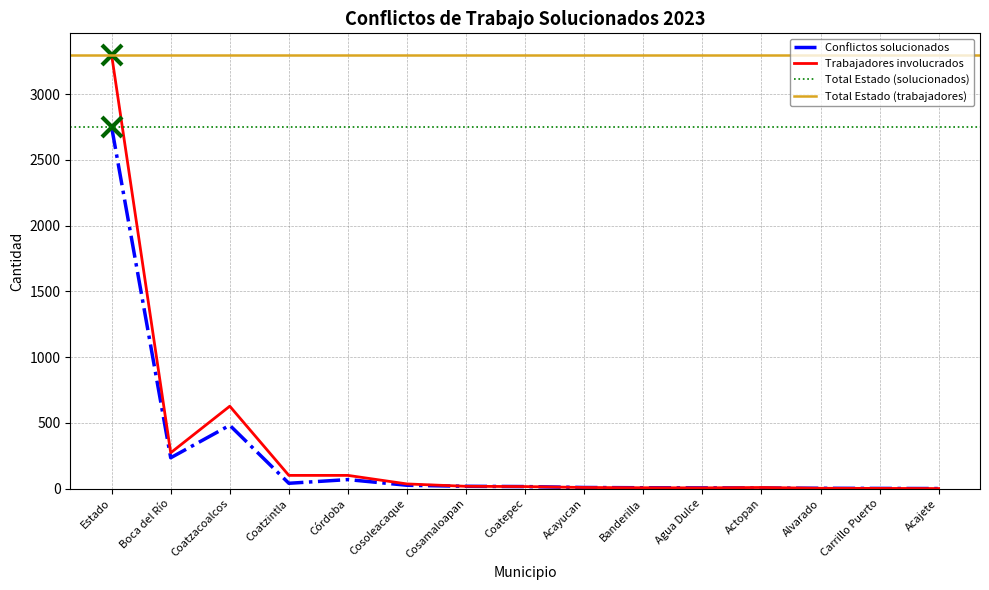

True or false: Conflictos solucionados and Trabajadores involucrados intersect in this chart.

False